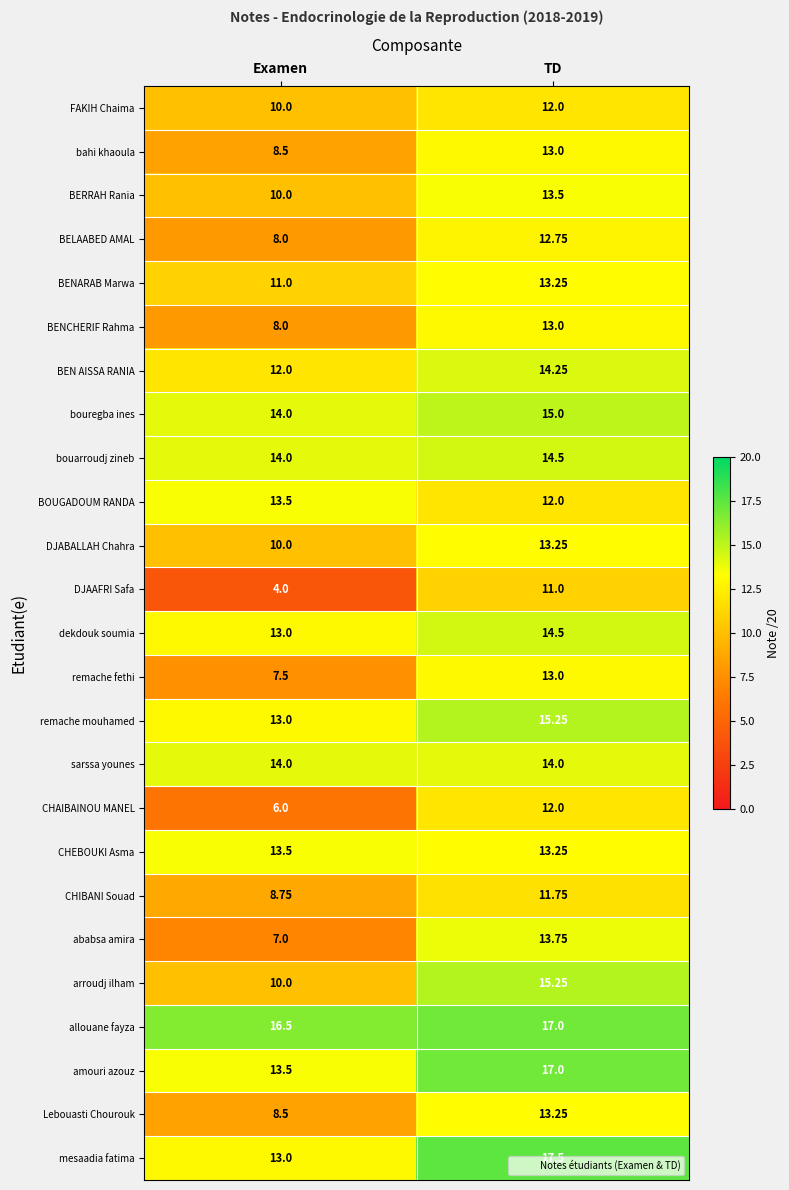

At which category does the chart reach its peak across all series?

TD